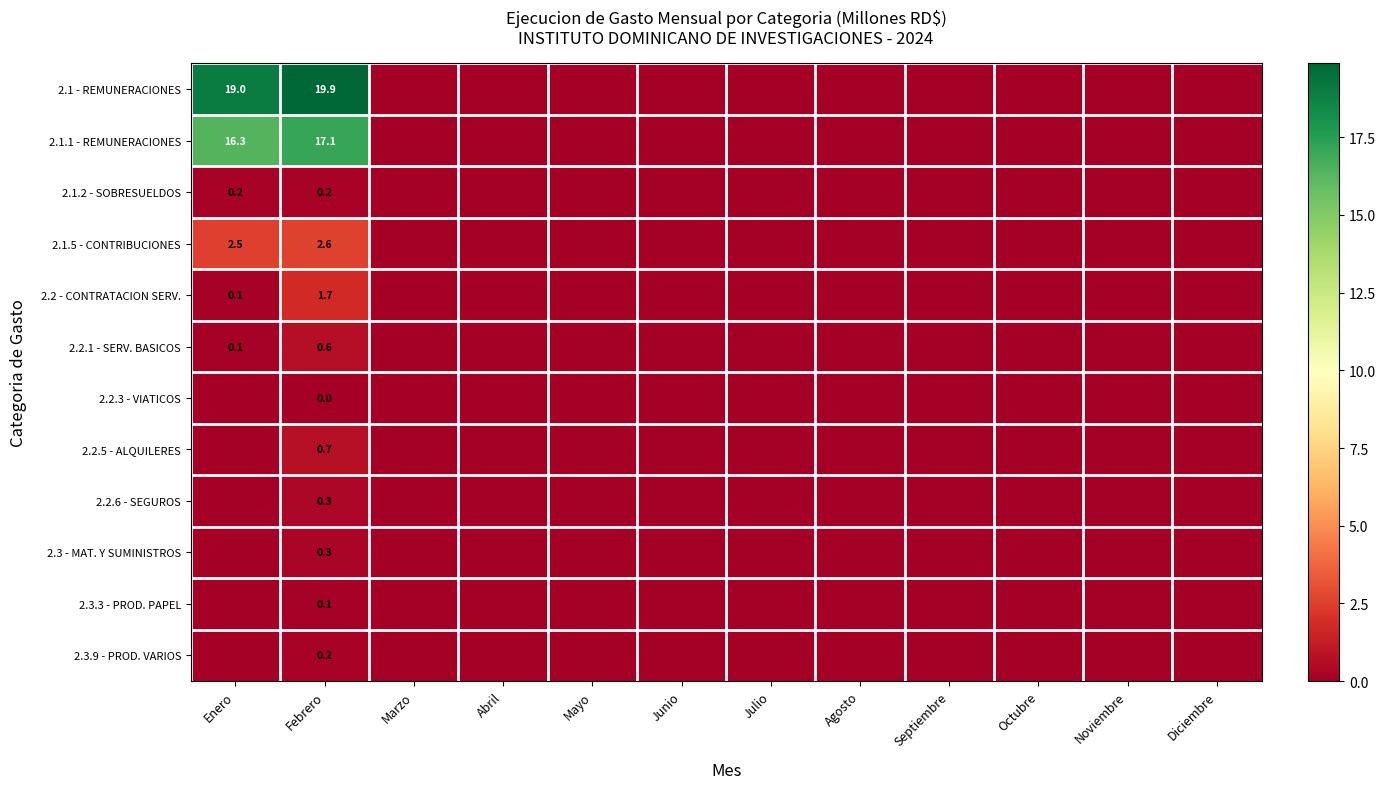

True or false: 2.1.5 - CONTRIBUCIONES has a value of 3.6 at Enero.

False